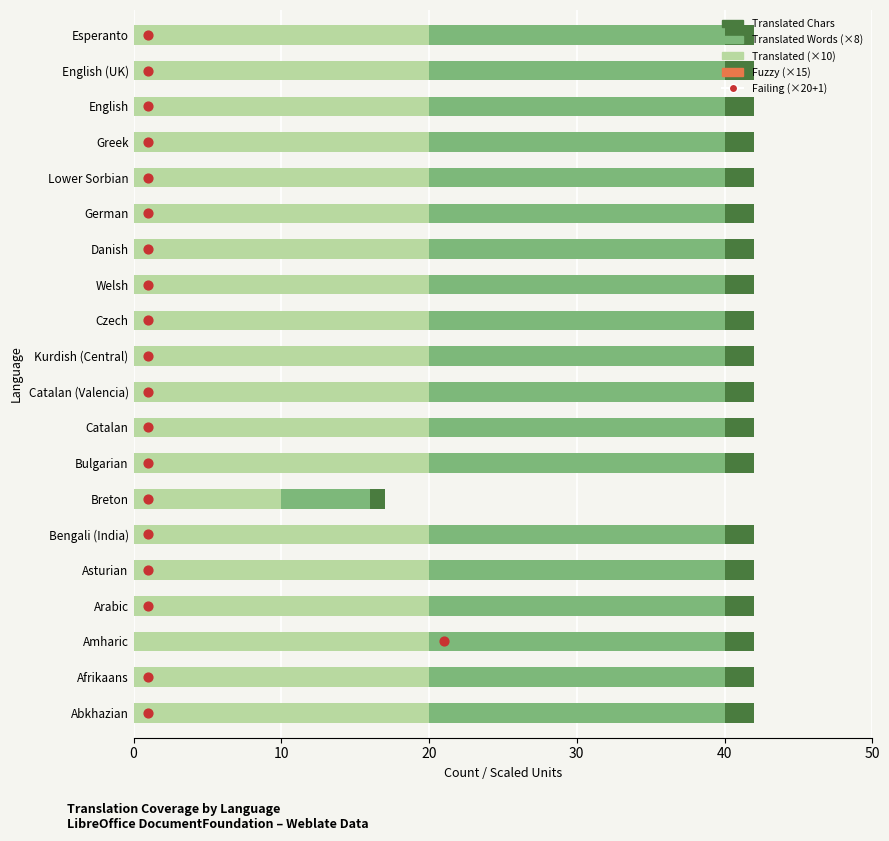

At how many categories does at least one series exceed 17?

19